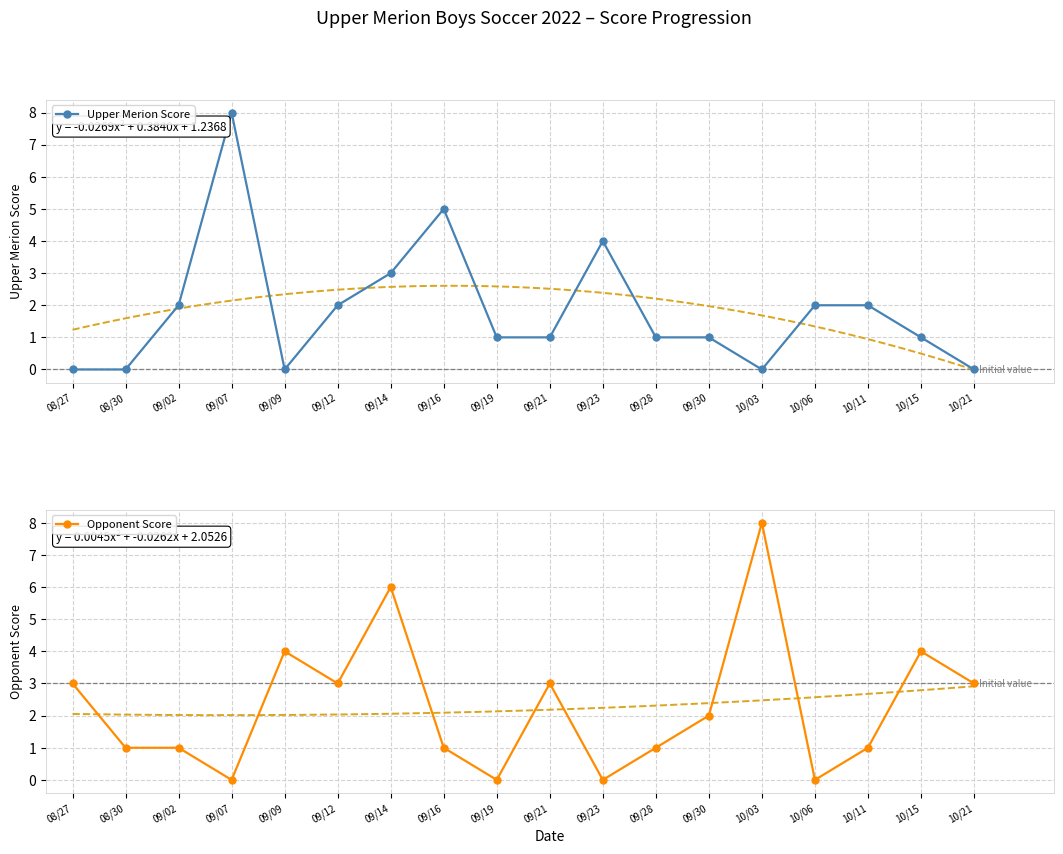

Which series has the largest total across all categories?

Opponent Score